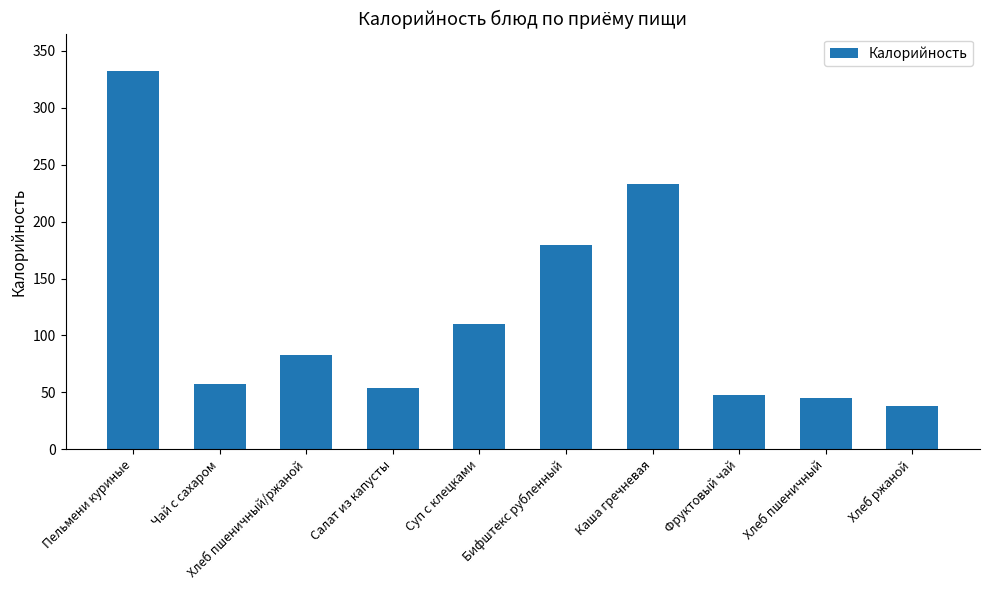

What is the average value?

117.9